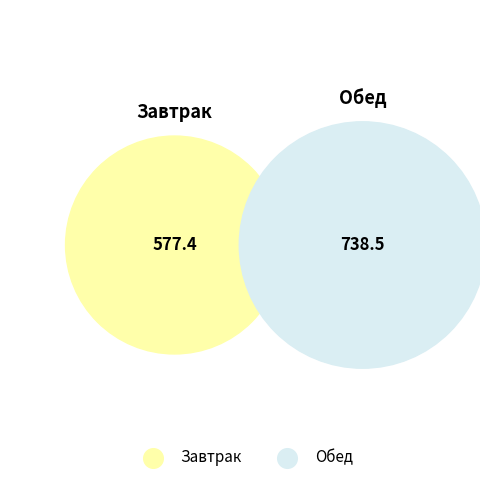

How many slices are in this pie chart?

2